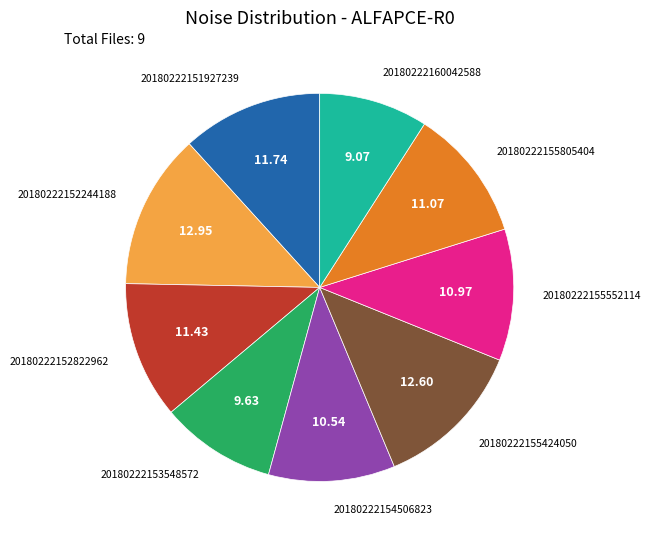

Is there a majority slice in this chart?

No